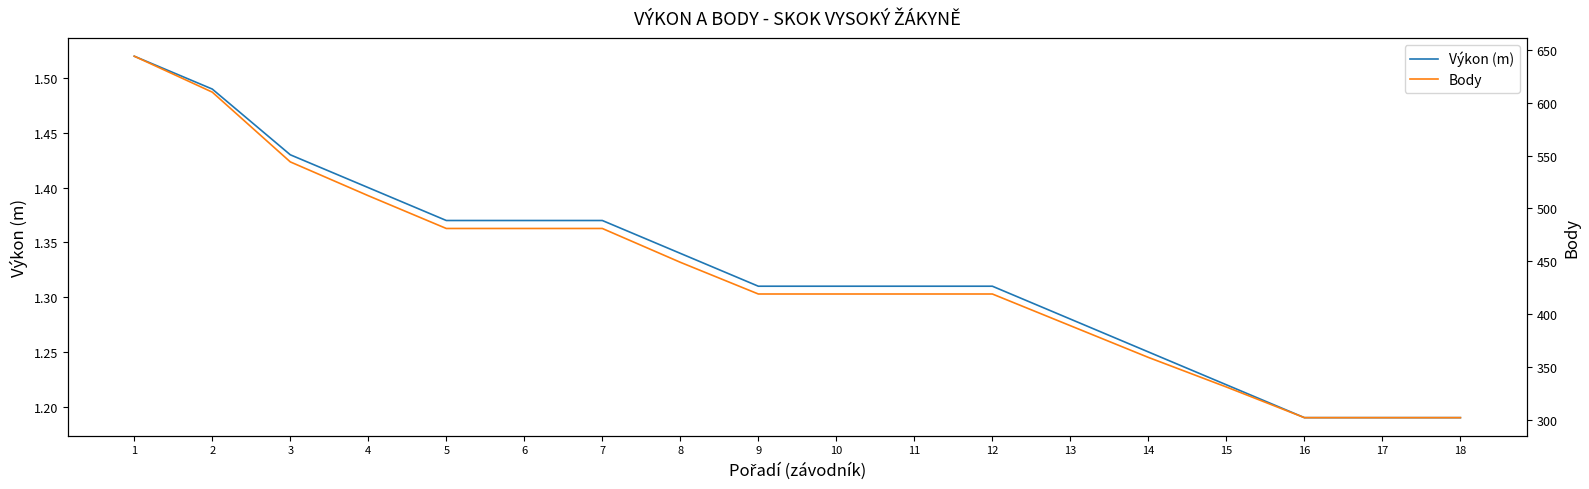

What is the maximum value for Výkon (m)?

1.5